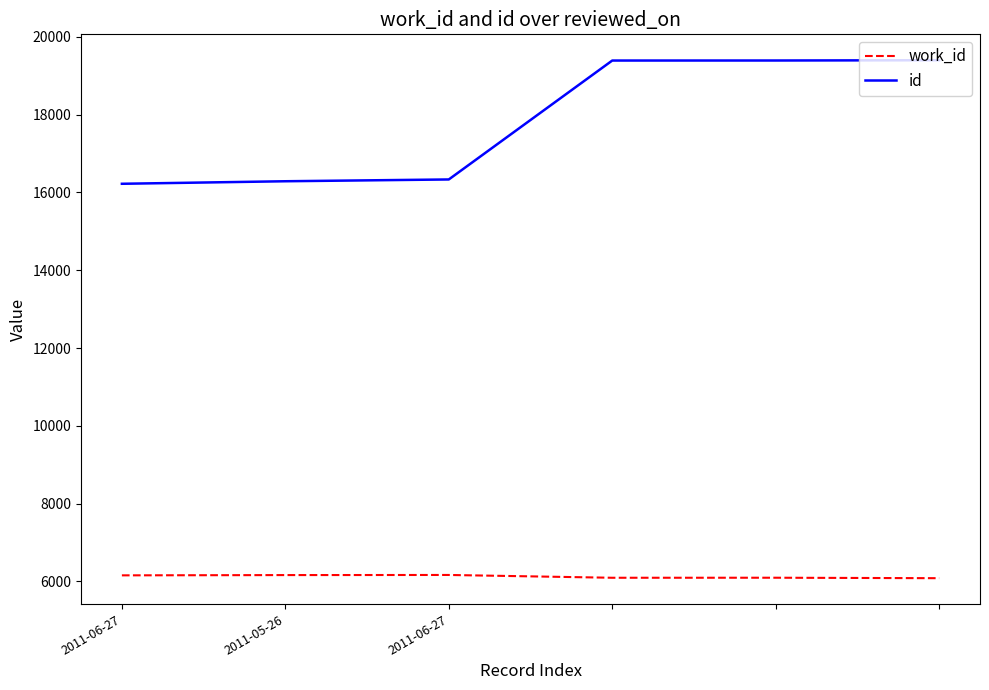

Count the number of categories in the chart.

6